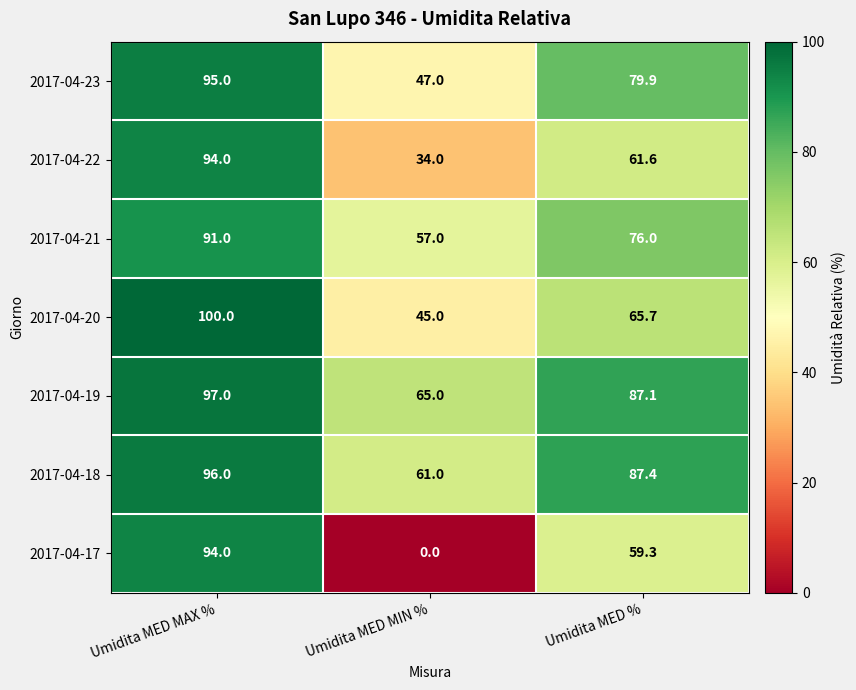

How many values in 2017-04-17 are above zero?

2